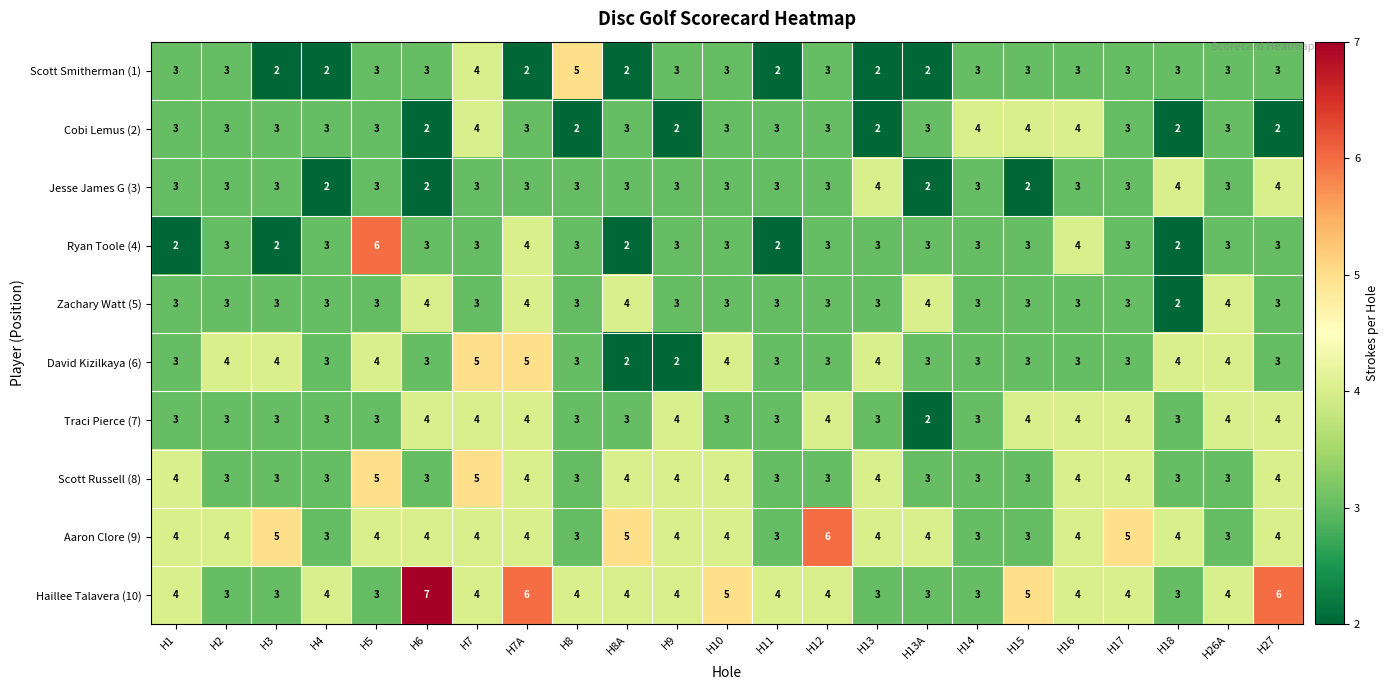

Which series has the largest total across all categories?

Haillee Talavera (10)